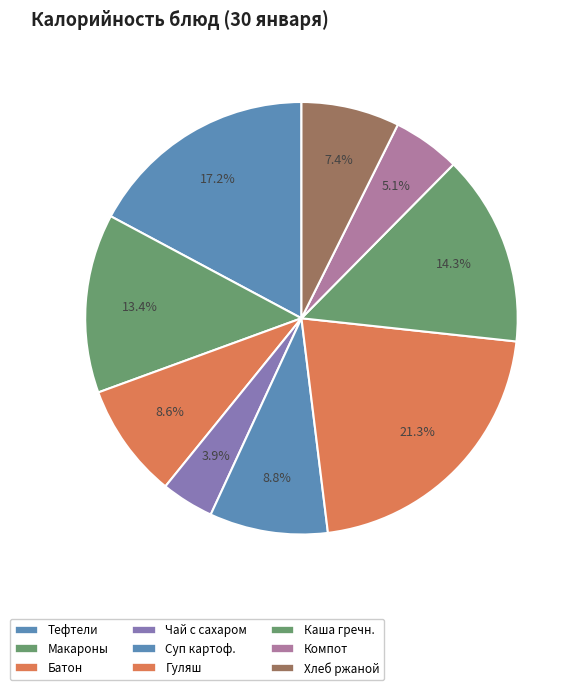

Count the number of slices in the pie.

9